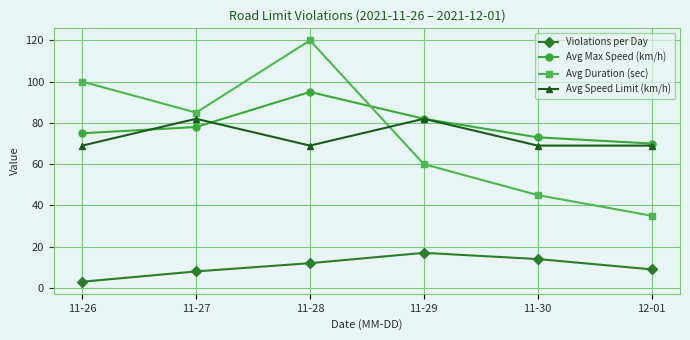

At which category is the sum across all series the highest?

11-28